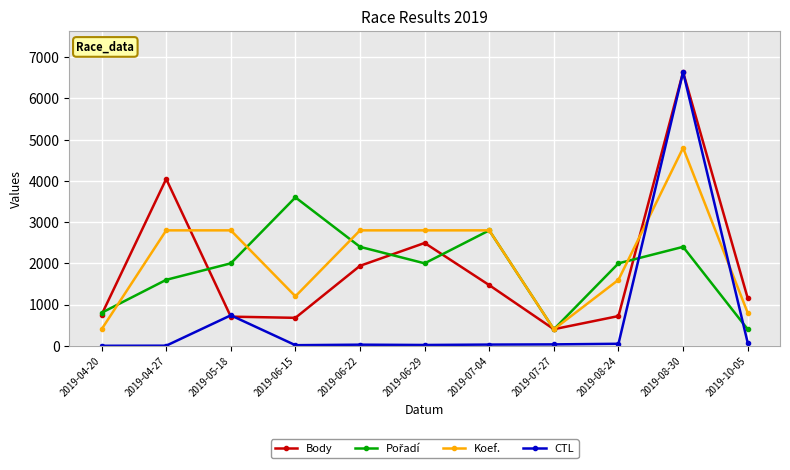

Which series has the largest range (max minus min)?

CTL